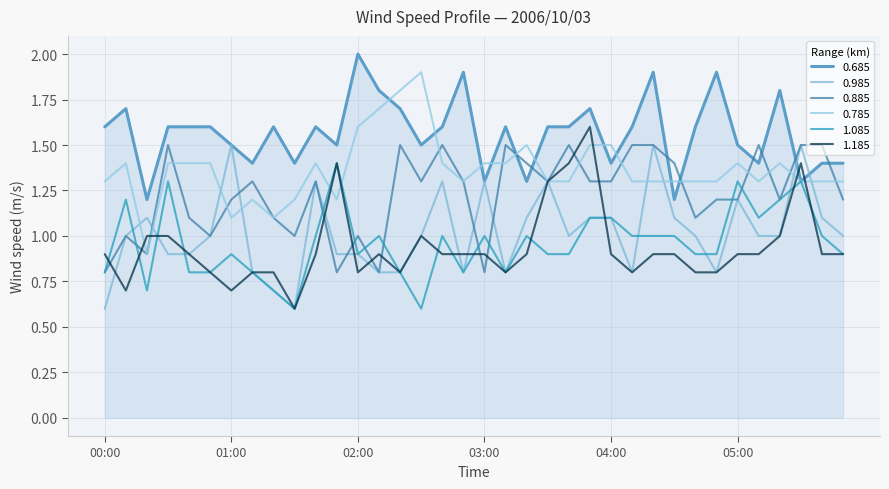

Which series has the widest spread of values?

1.185